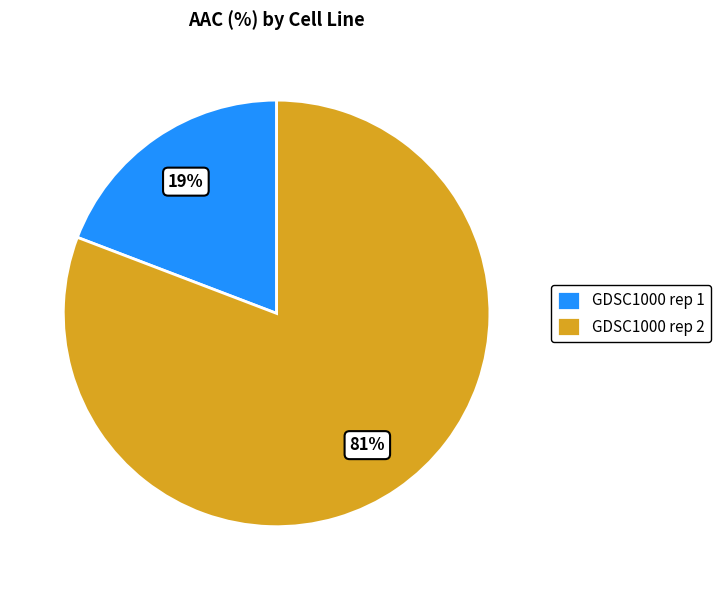

True or false: GDSC1000 rep 2 accounts for 86% of the total.

False